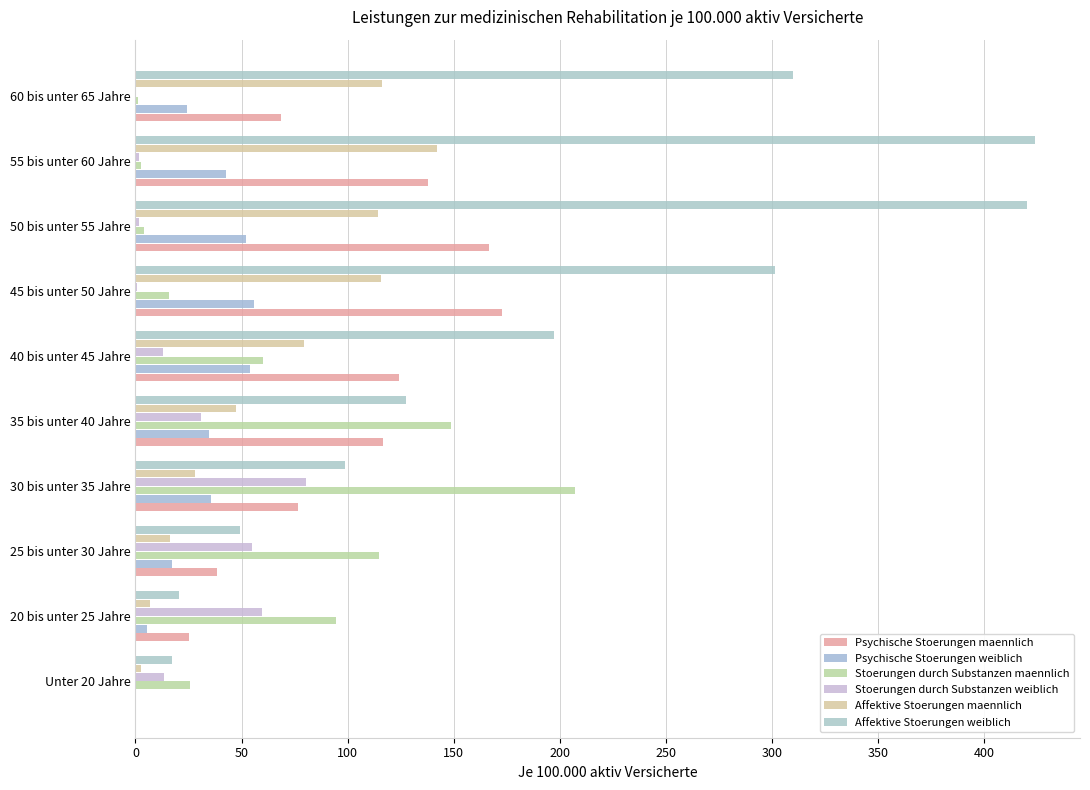

Count the number of categories in the chart.

10